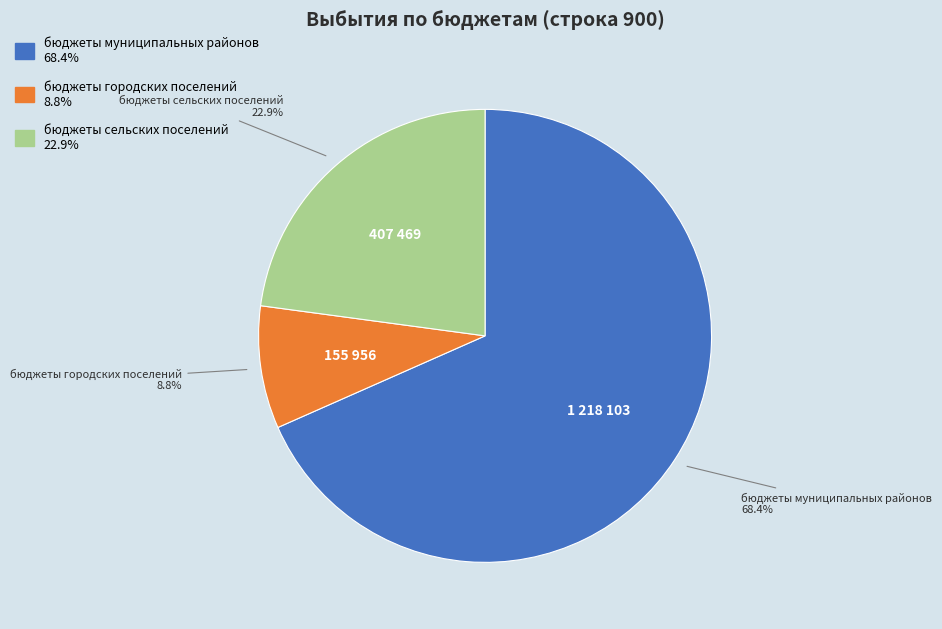

Which slice represents more than half of the pie?

бюджеты муниципальных районов